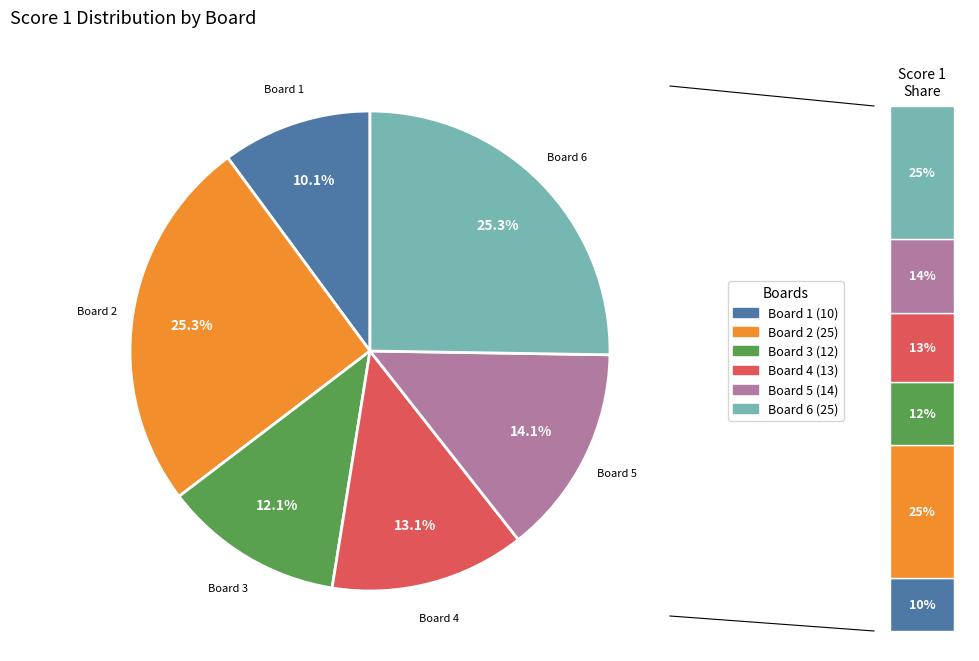

Between 2 and 4, which is larger?

2